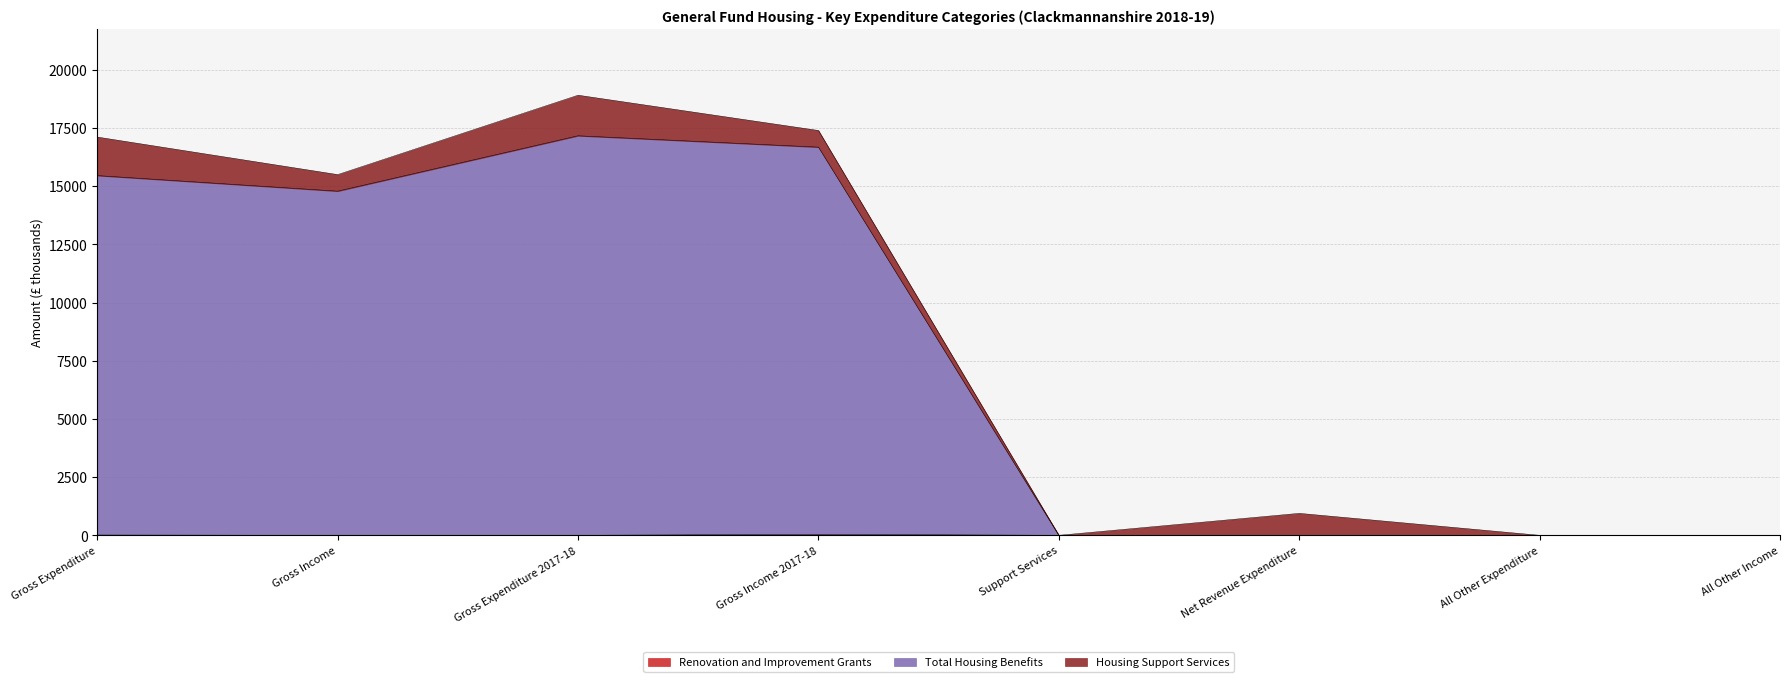

What is the difference between the Renovation and Improvement Grants values at Gross Expenditure and Support Services?

12